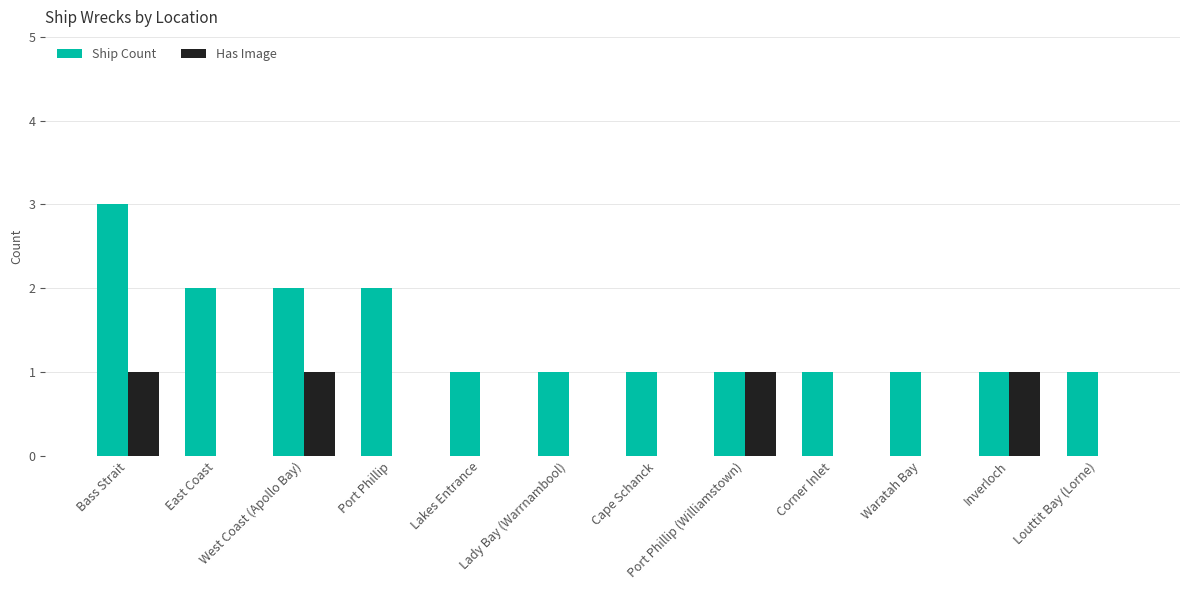

What is the maximum value for Ship Count?

3